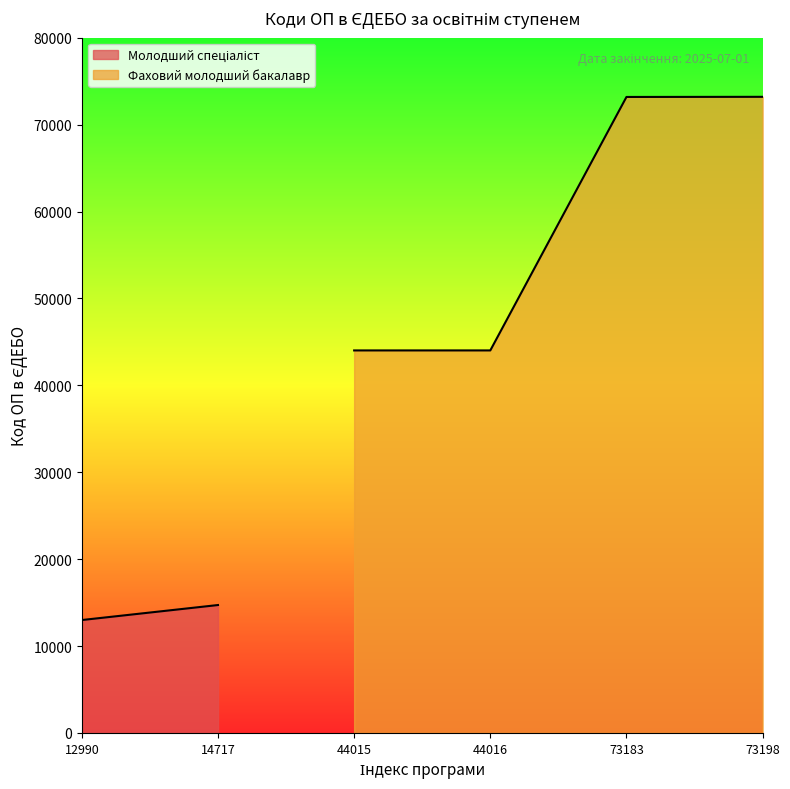

Where is Фаховий молодший бакалавр nearest to the value 58606?

73183